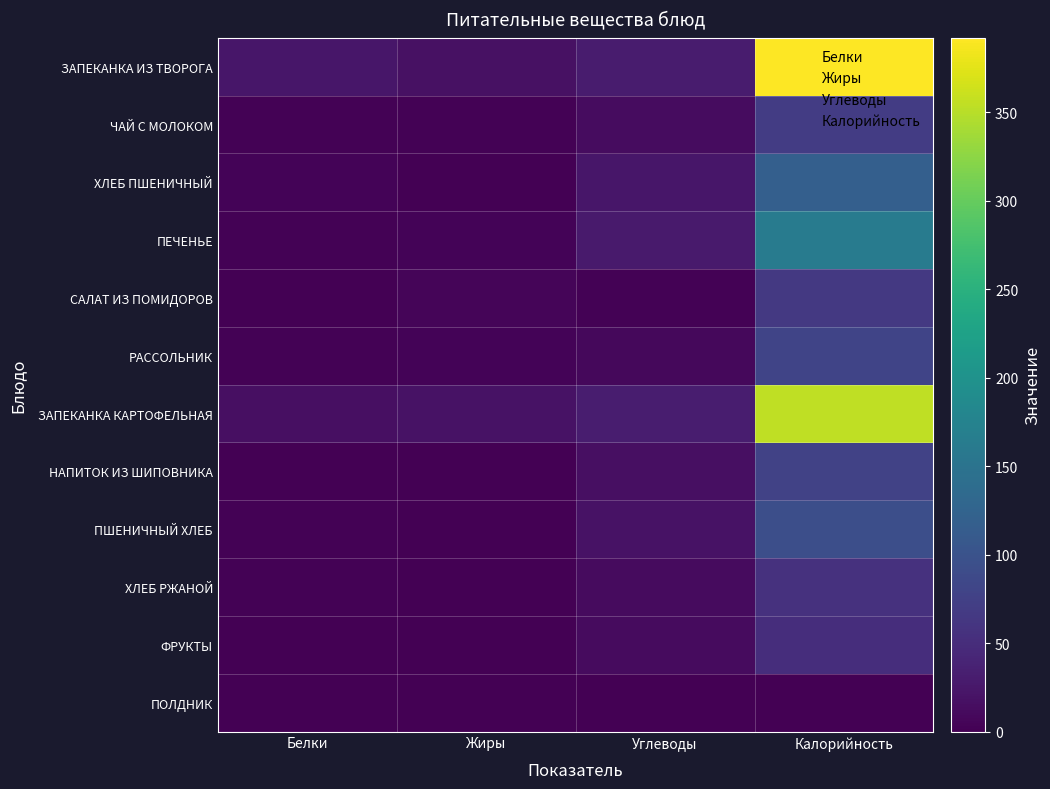

At which category is the sum across all series the highest?

Калорийность